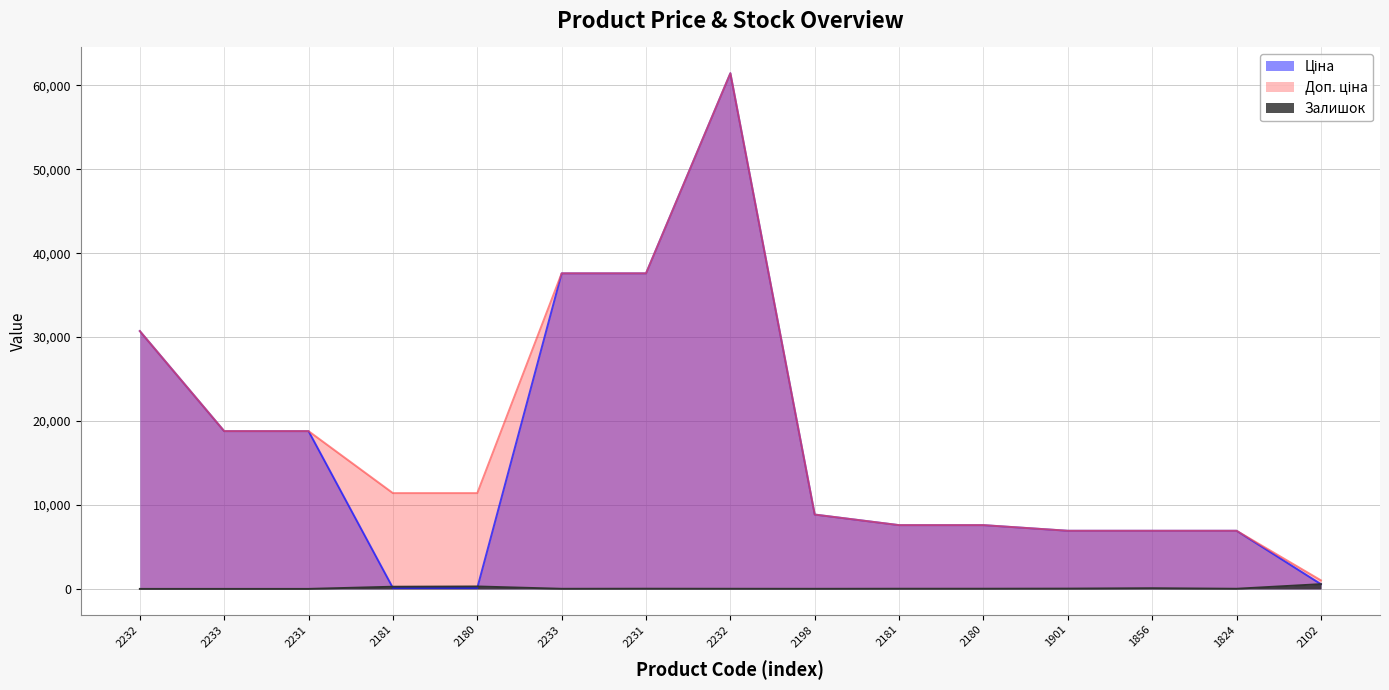

How many data points in Доп. ціна are less than 11410?

7